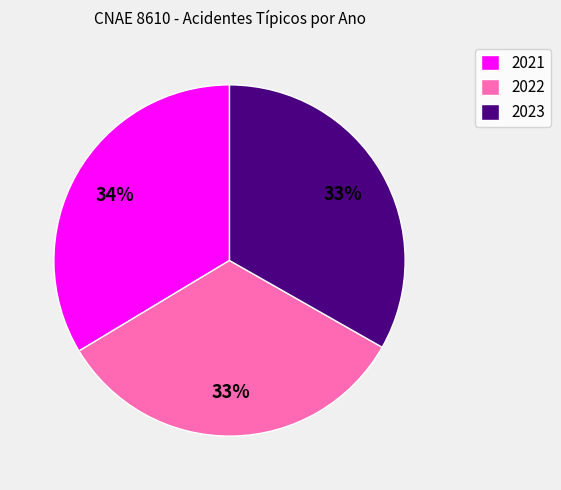

Is there any slice that represents more than half of the pie?

No